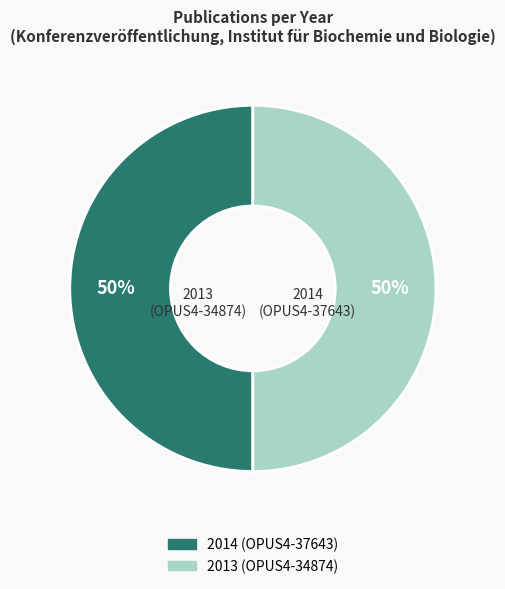

To the nearest percent, what is the average slice percentage?

50%